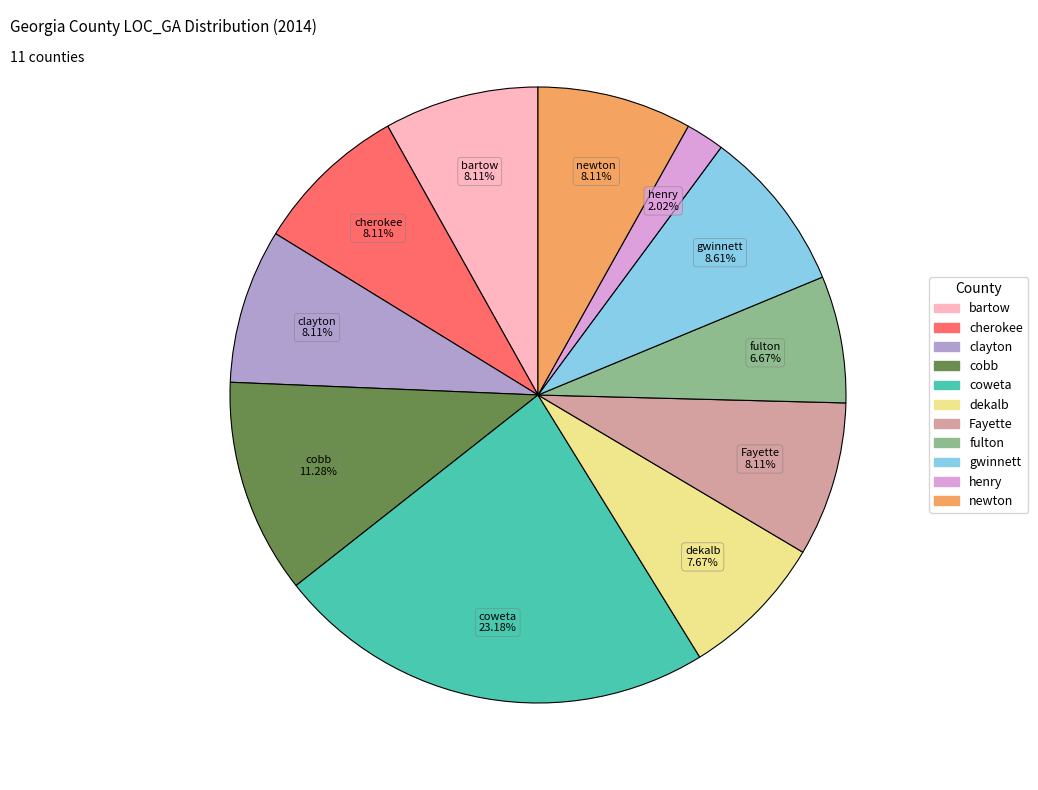

How much of the chart is everything except dekalb?

92.3%